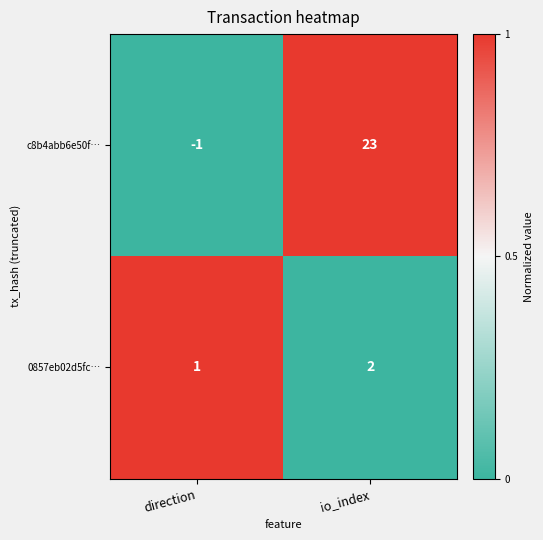

At which label does c8b4abb6e50f… reach its minimum?

direction